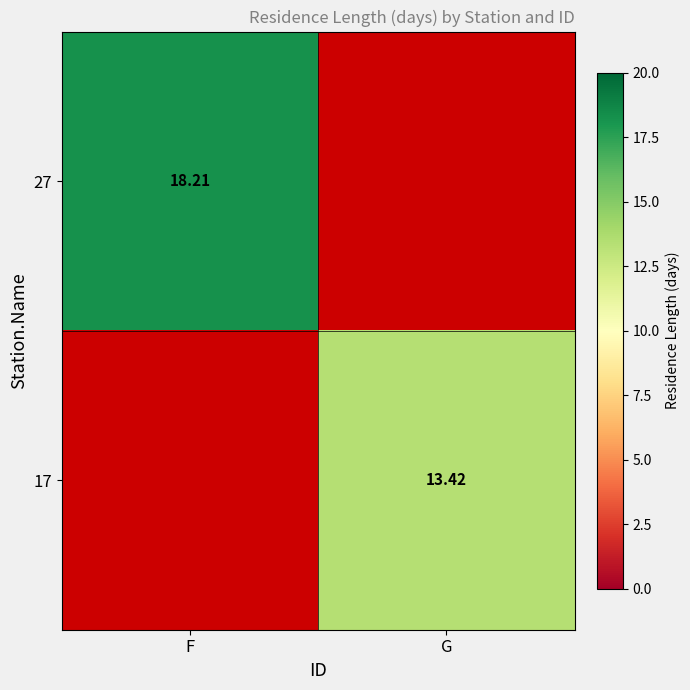

What is the greatest value displayed?

18.2